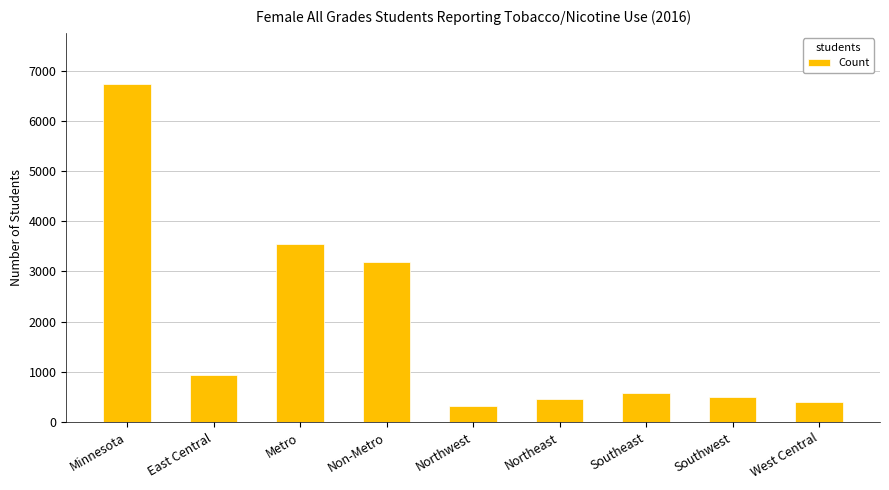

Are the bars horizontal?

No